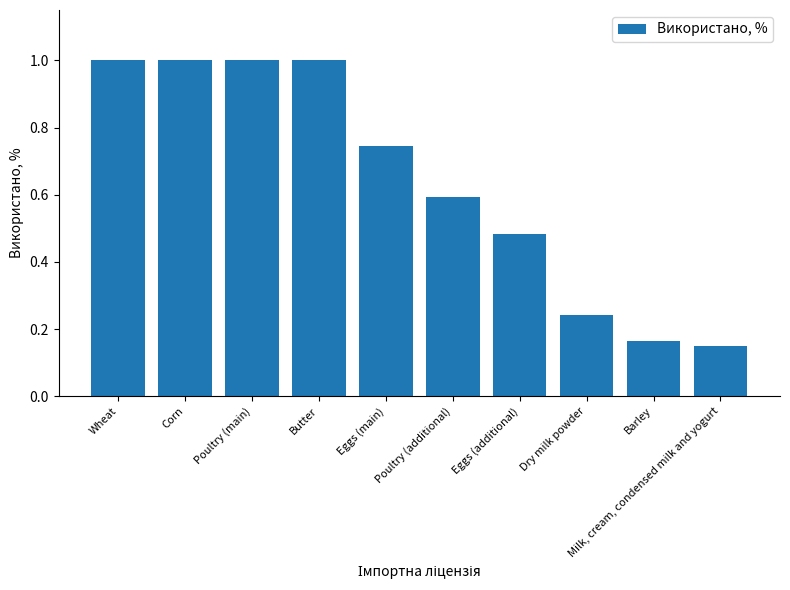

What is the value of the 6th bar from the left?

0.6